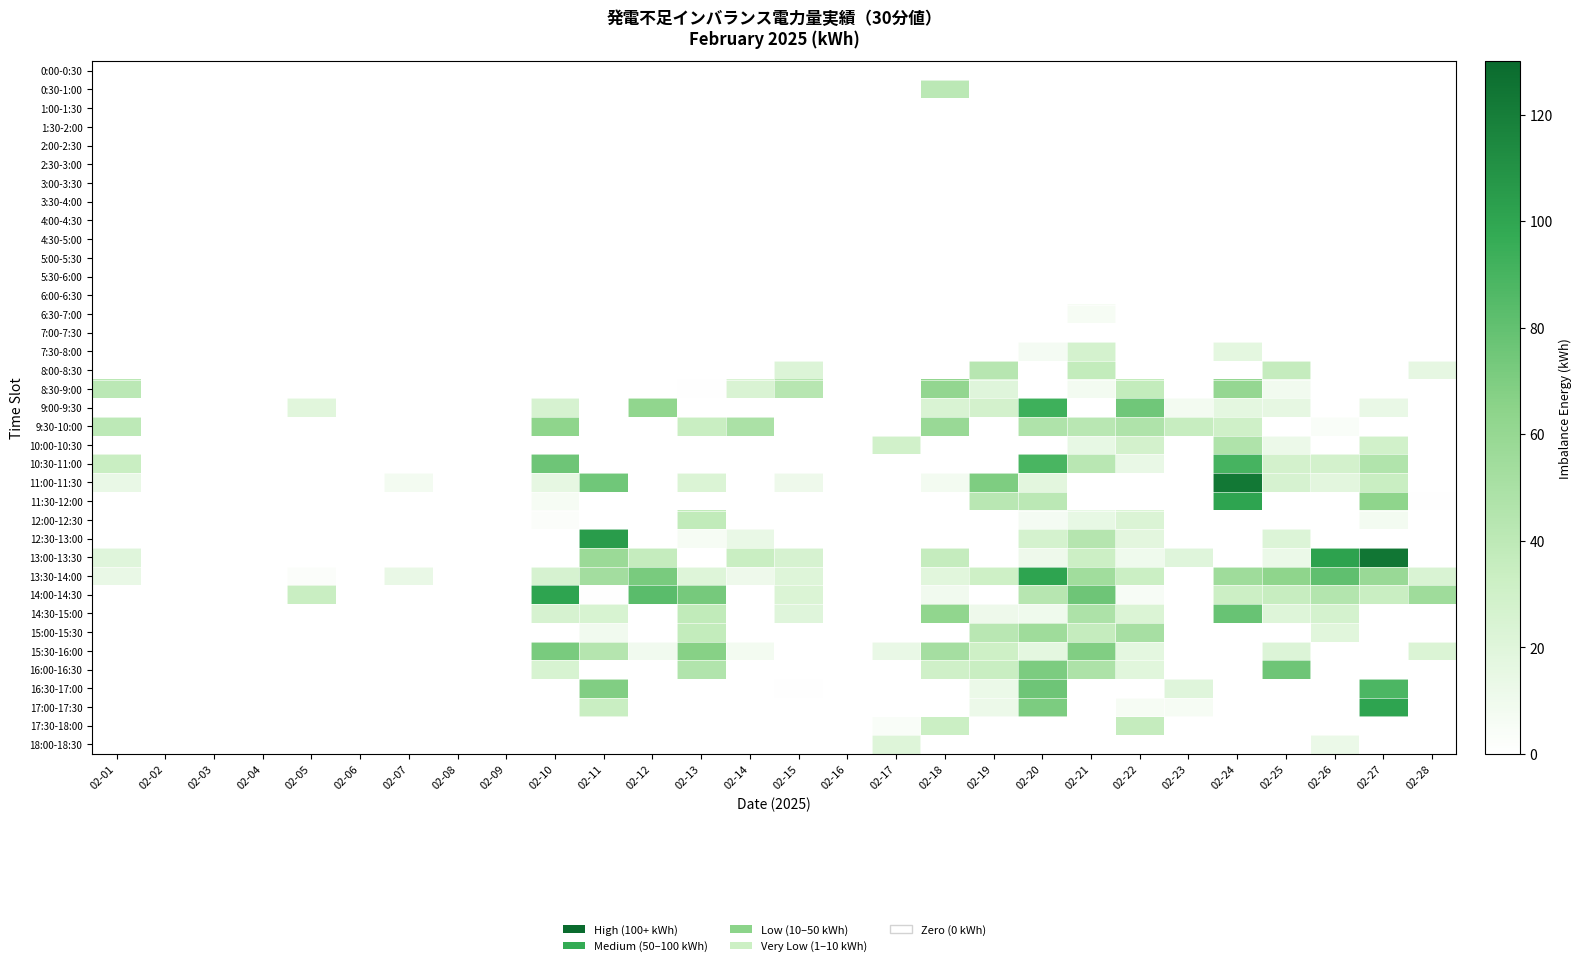

Which series changed the most between 02-12 and 02-23?

14:00-14:30